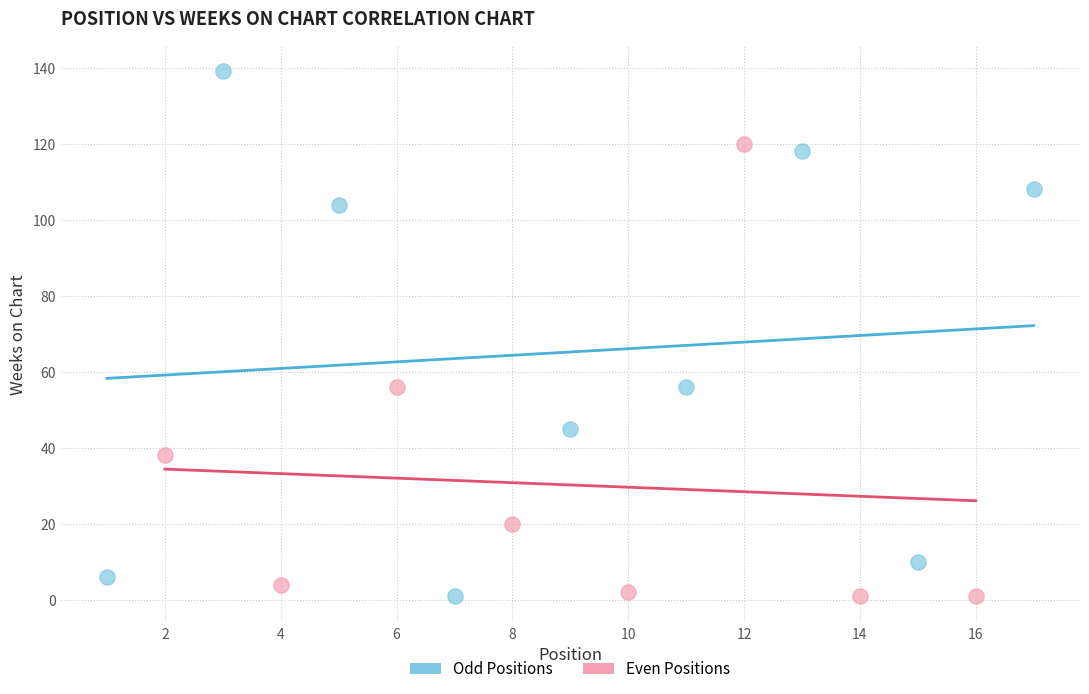

What are all the series names shown in the legend?

Odd Positions, Even Positions